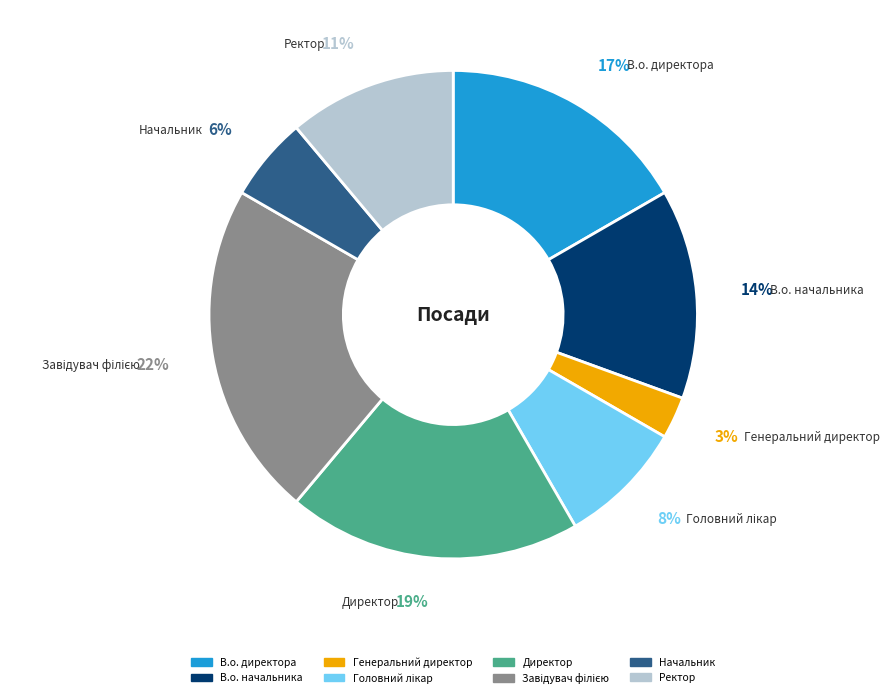

To the nearest percent, what is the average slice percentage?

12%